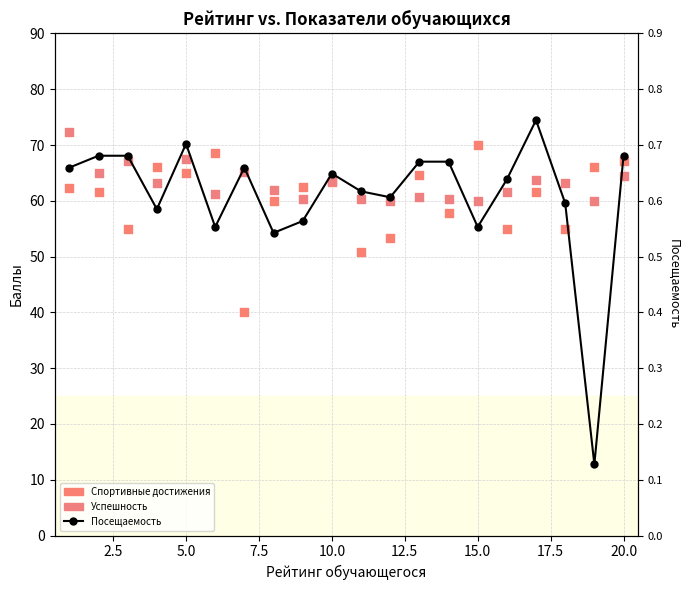

Which series has the widest spread of Y values?

Спортивные достижения